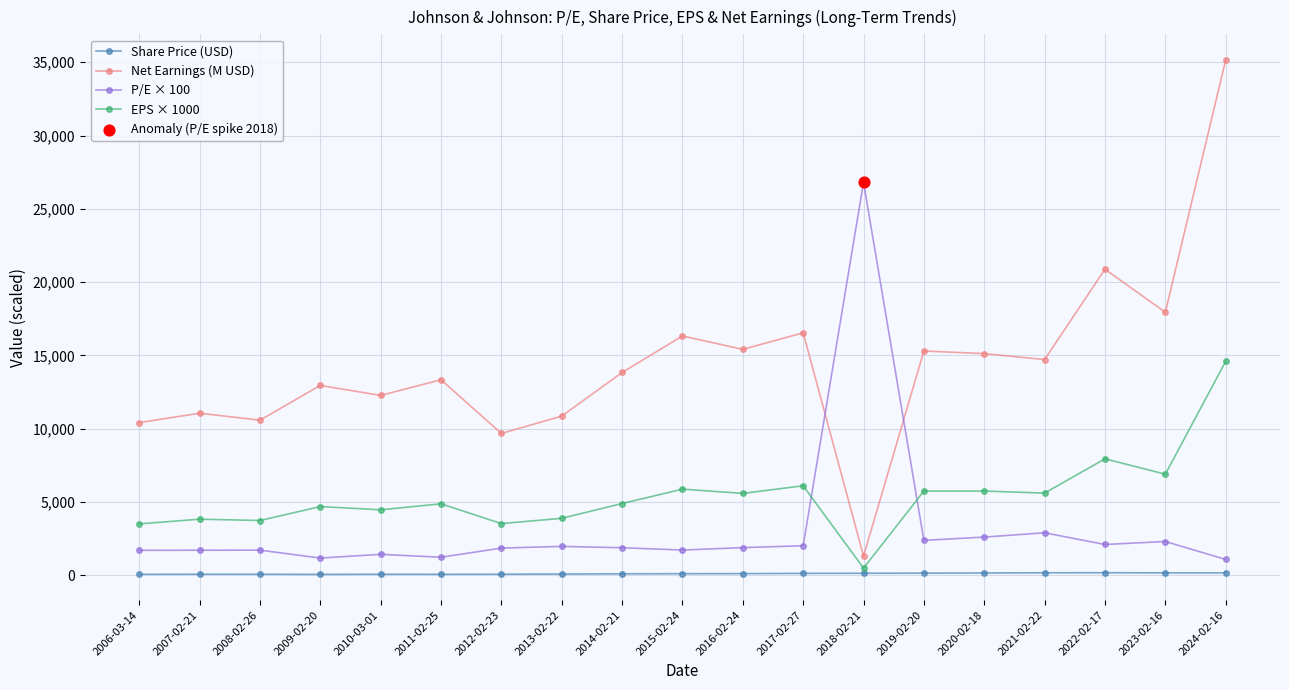

At which category is the sum across all series the highest?

2024-02-16